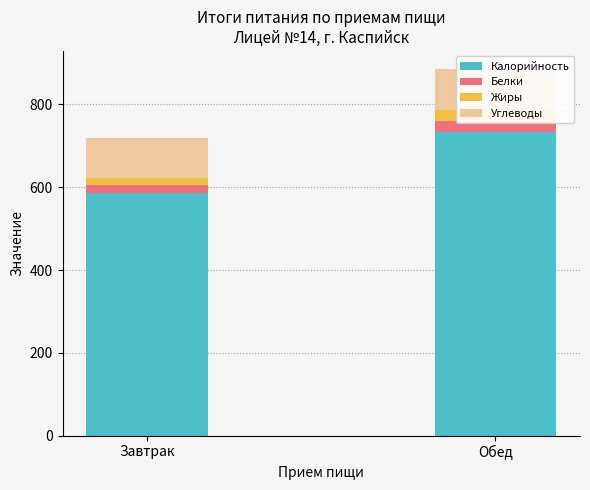

What is the sum of the Калорийность values at Обед and Завтрак?

1321